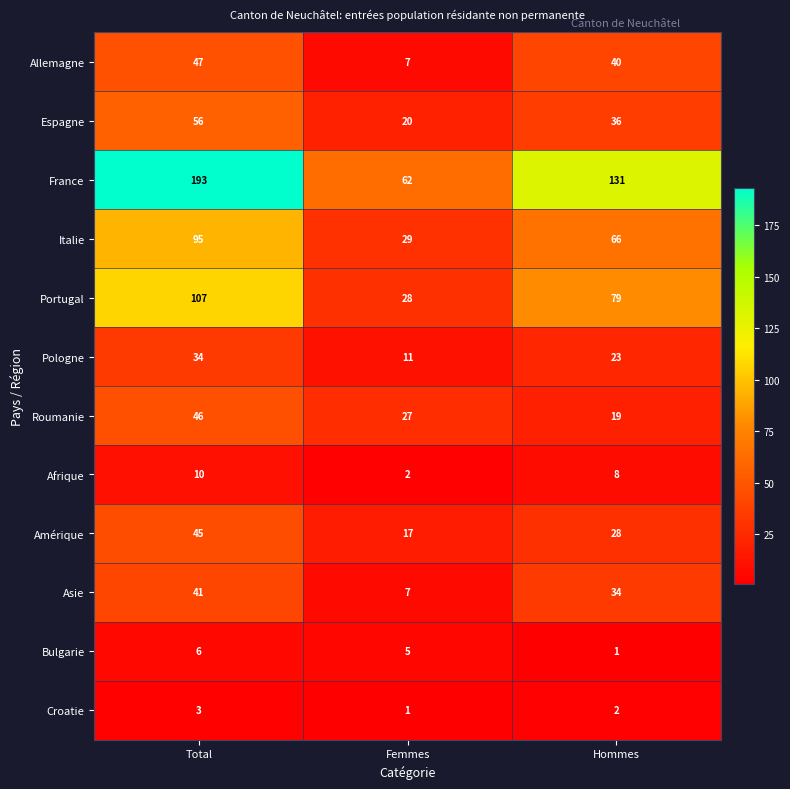

Which series has the largest range (max minus min)?

France